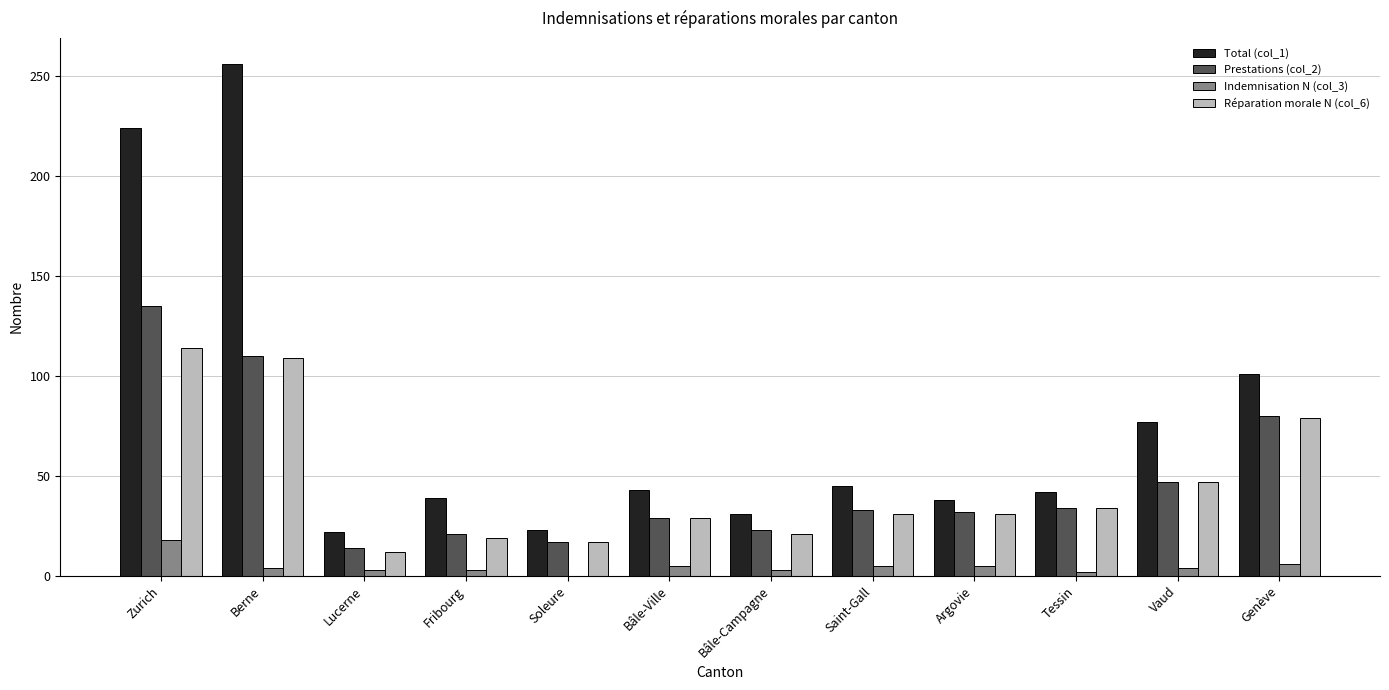

At which category does the chart reach its peak across all series?

Berne